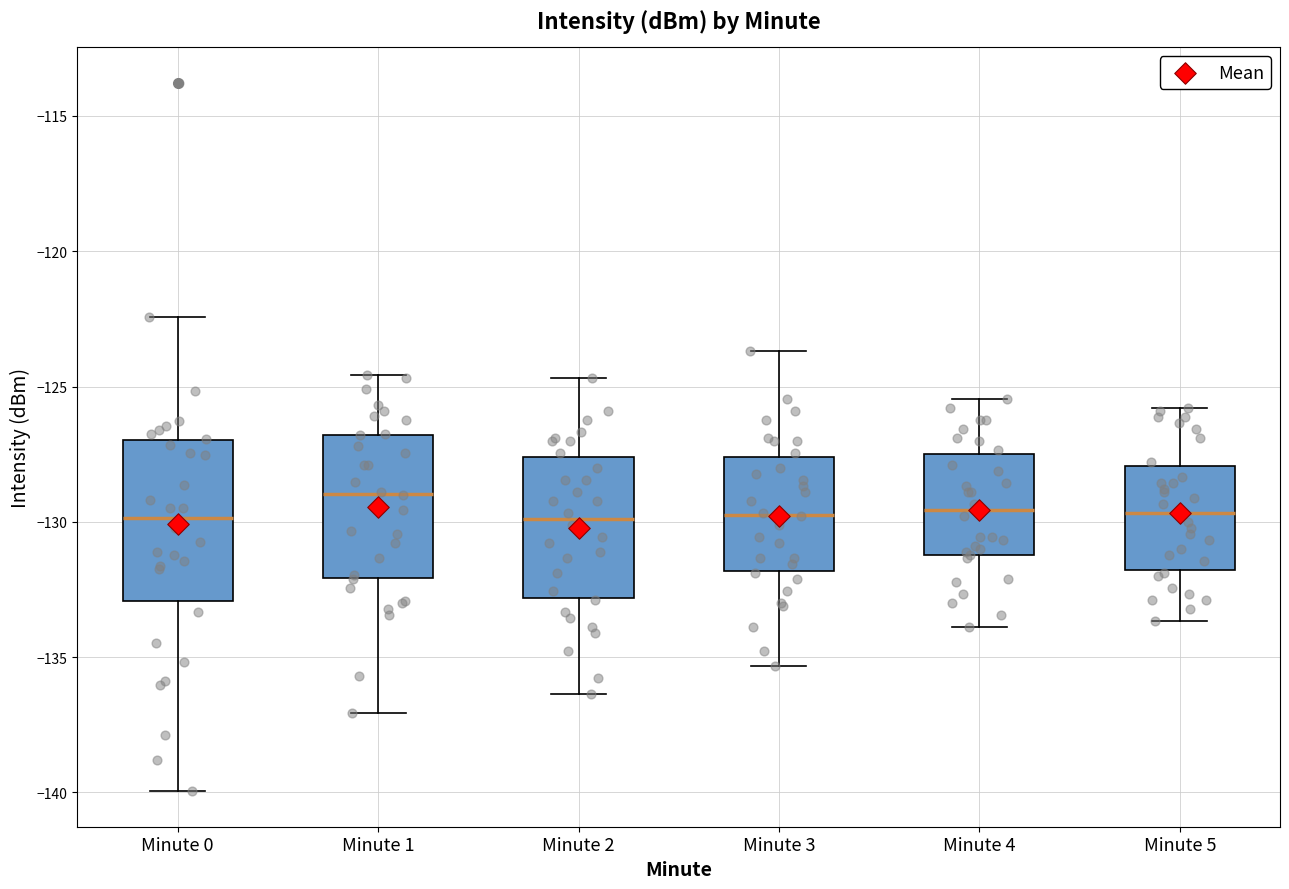

Comparing the boxes themselves (not the whiskers), which one is the tallest?

Minute 0